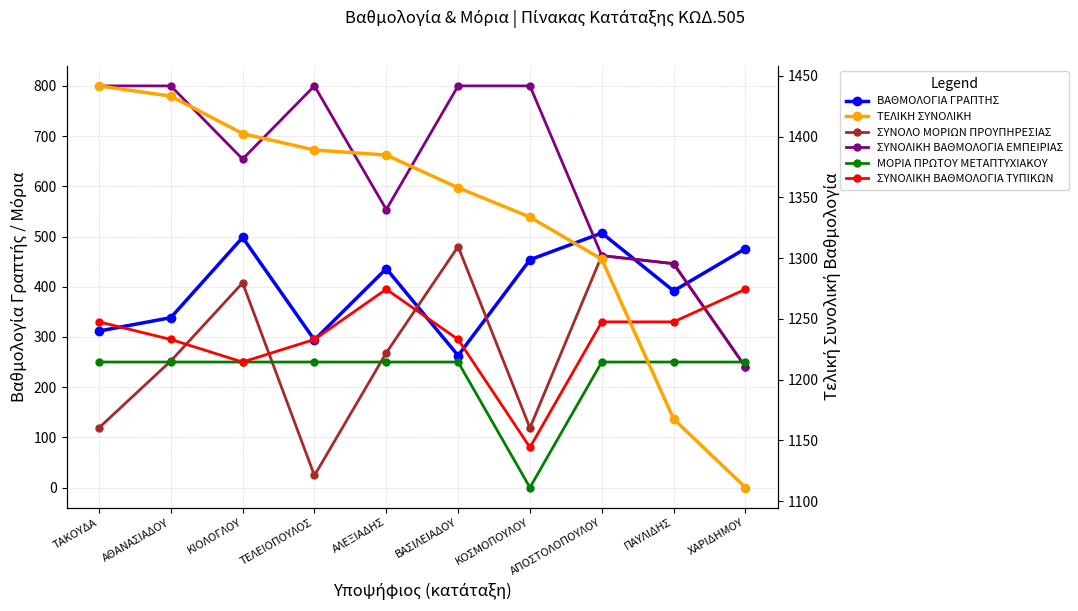

Where is ΒΑΘΜΟΛΟΓΙΑ ΓΡΑΠΤΗΣ nearest to the value 384?

ΠΑΥΛΙΔΗΣ